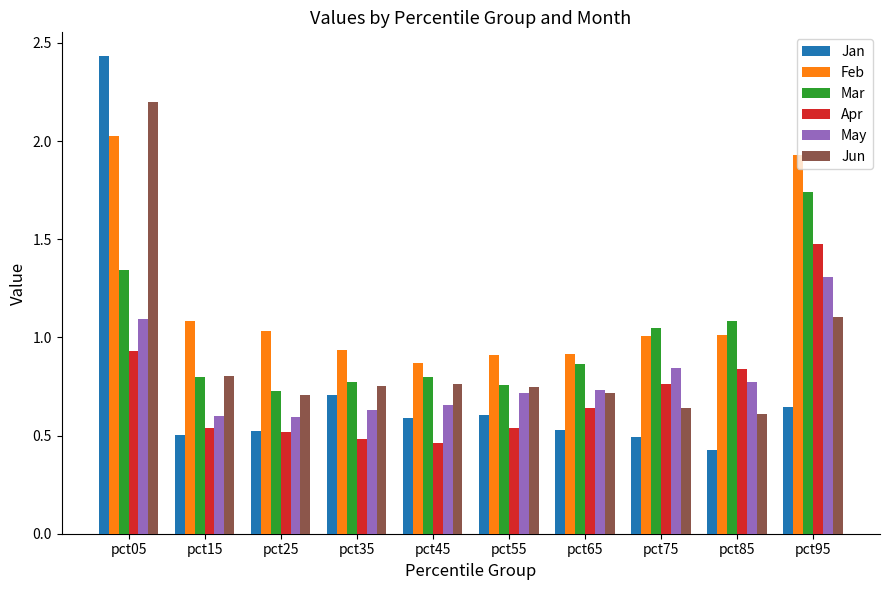

Which label corresponds to the largest value in the chart?

pct05